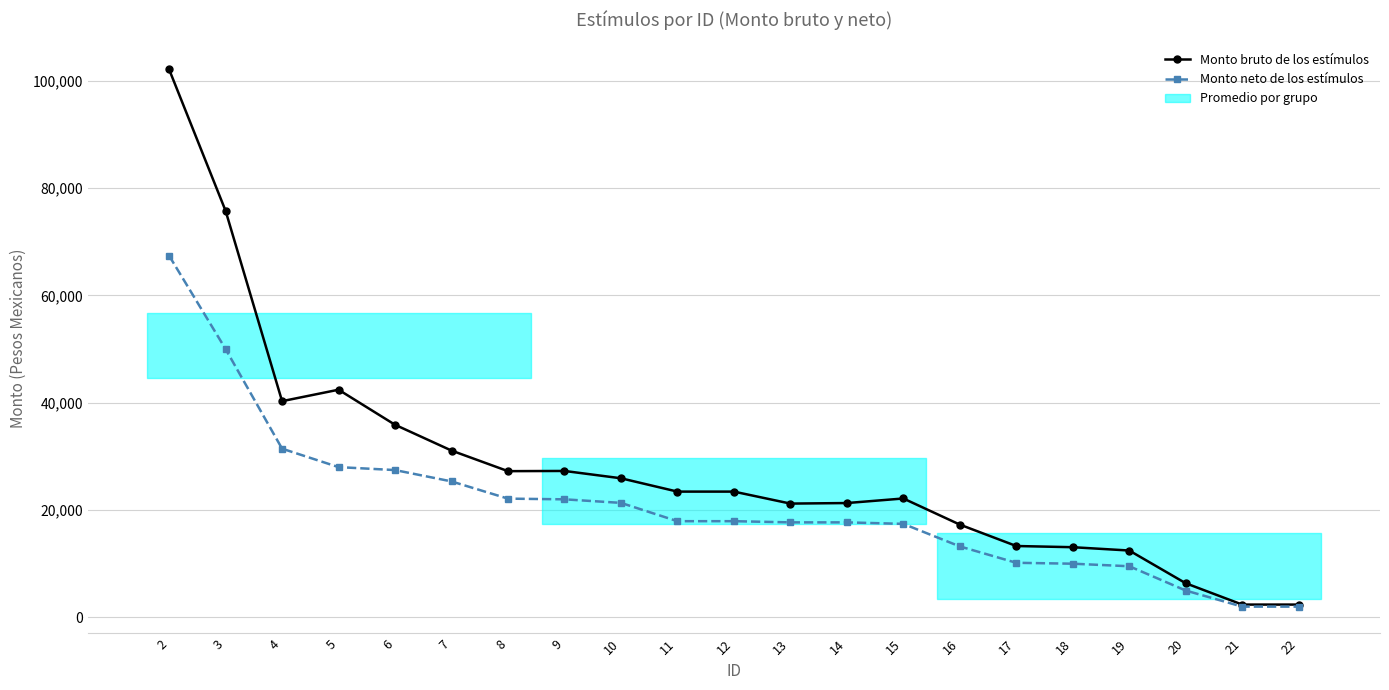

At 2, list the series in order from smallest to largest.

Monto neto de los estímulos, Monto bruto de los estímulos